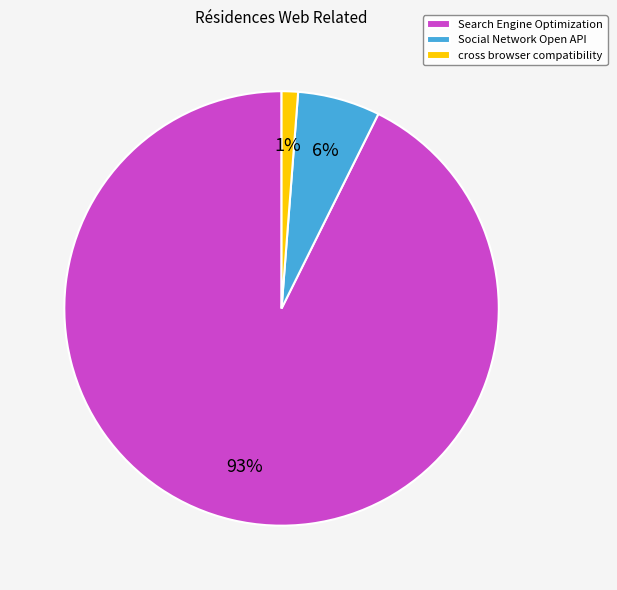

Is it true that Search Engine Optimization is 99% of the pie?

False